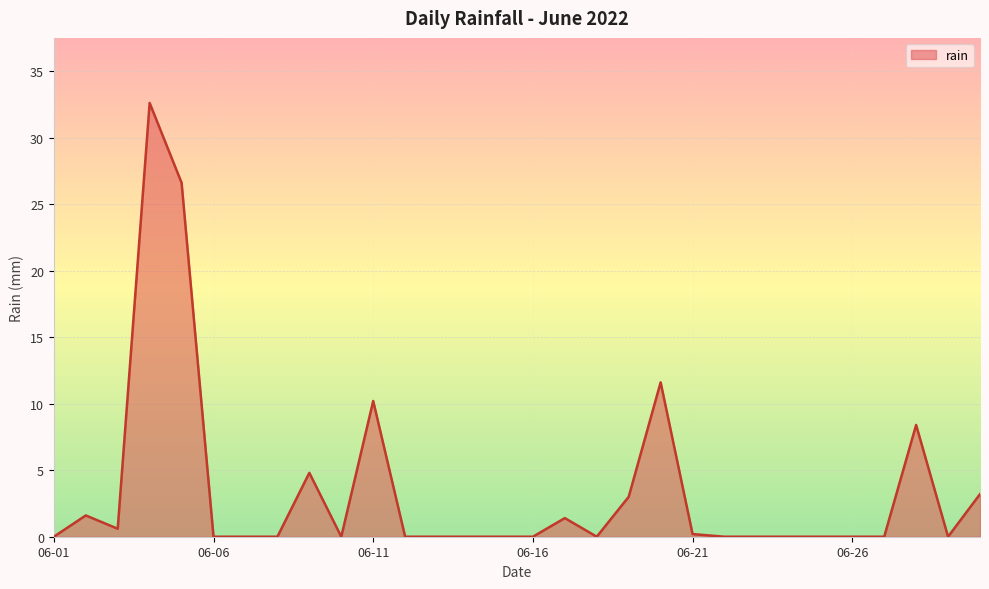

What is the maximum value shown in the chart?

32.6